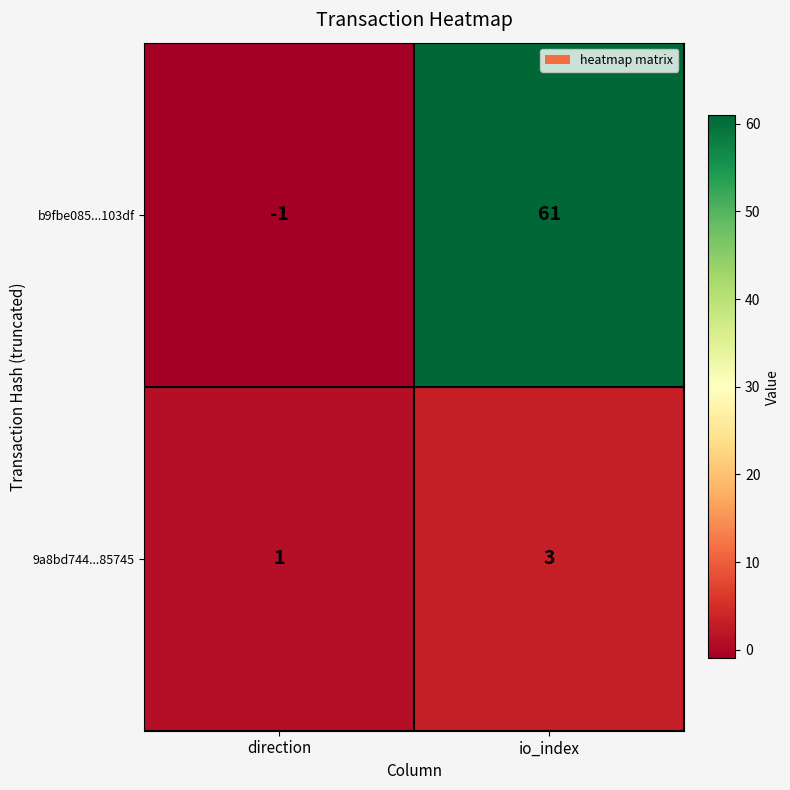

Where is 9a8bd744...85745 nearest to the value 2?

direction